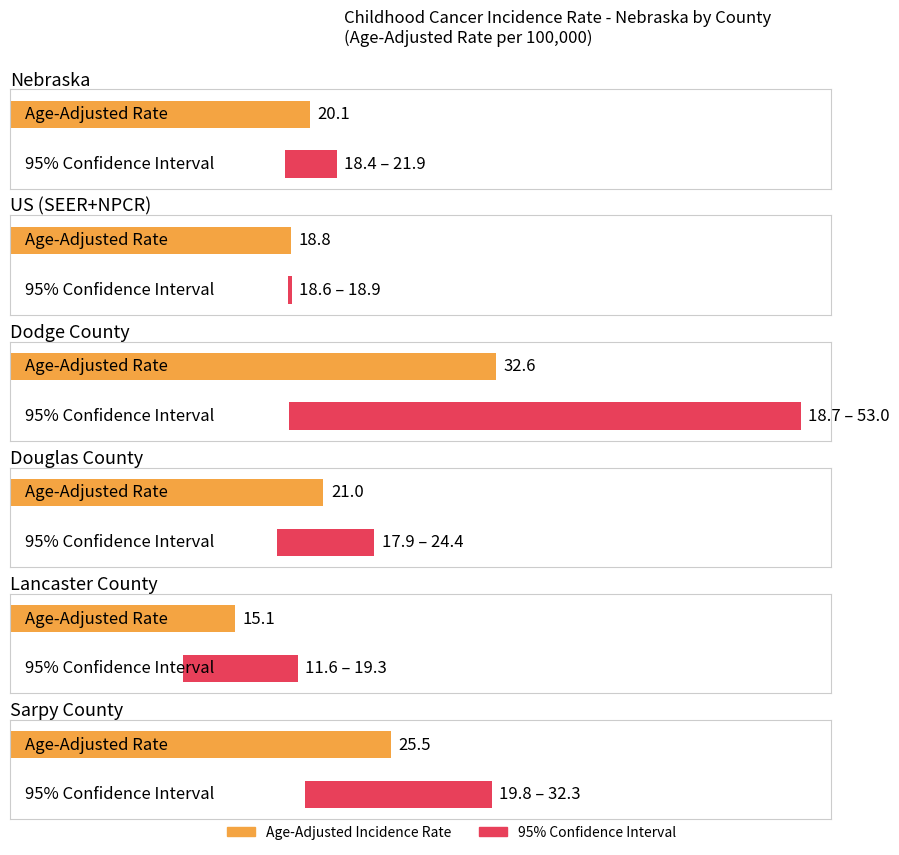

Reading left to right, extract all data points from this chart.

Age-Adjusted Incidence Rate: Nebraska=20.1	US (SEER+NPCR)=18.8	Dodge County=32.6	Douglas County=21.0	Lancaster County=15.1	Sarpy County=25.5
Lower 95% CI: Nebraska=18.4	US (SEER+NPCR)=18.6	Dodge County=18.7	Douglas County=17.9	Lancaster County=11.6	Sarpy County=19.8
Upper 95% CI: Nebraska=21.9	US (SEER+NPCR)=18.9	Dodge County=53.0	Douglas County=24.4	Lancaster County=19.3	Sarpy County=32.3